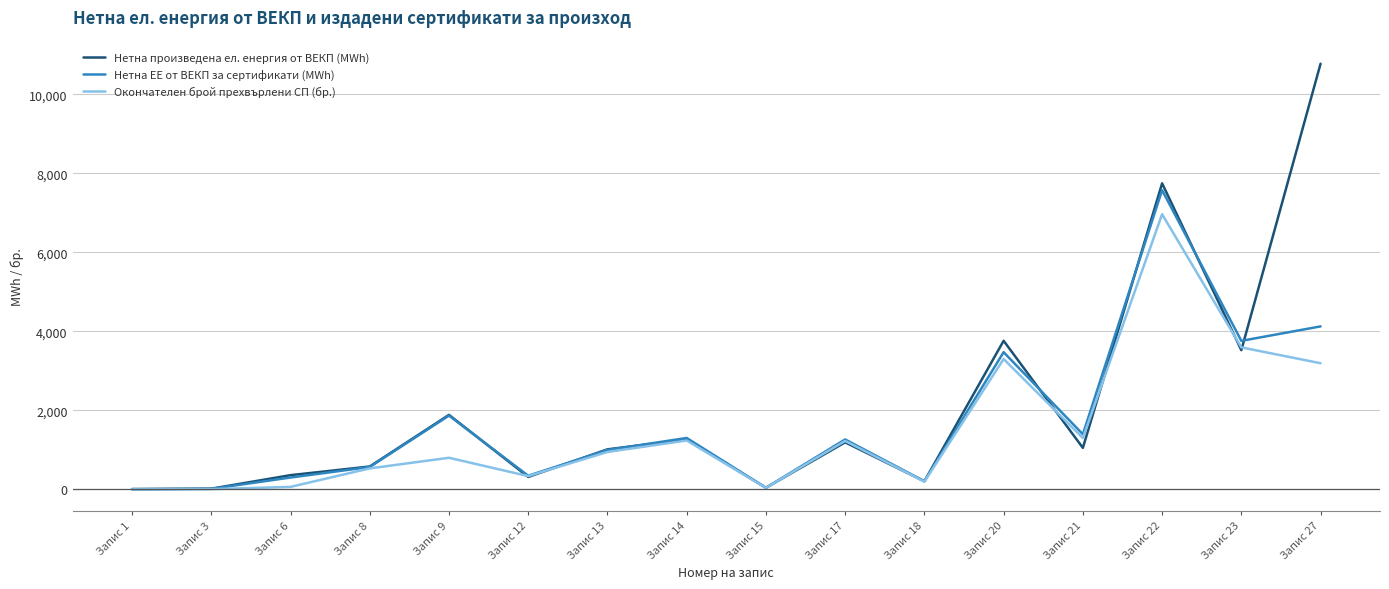

Is it true that Нетна произведена ел. енергия от ВЕКП (MWh) equals 5413.4 at Запис 20?

False